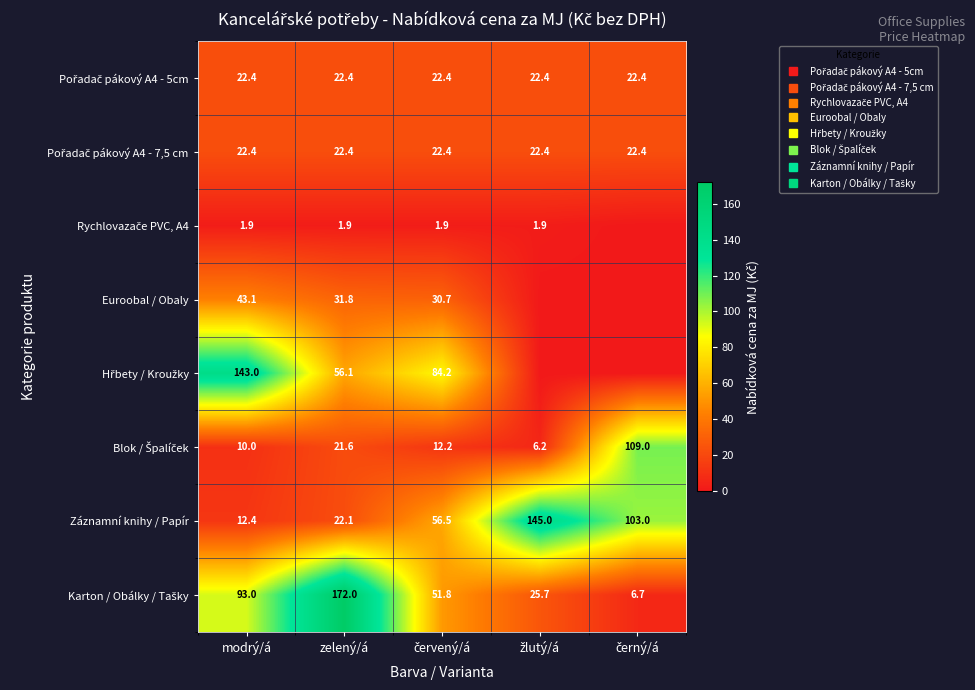

Which has a higher value, červený/á or modrý/á?

červený/á